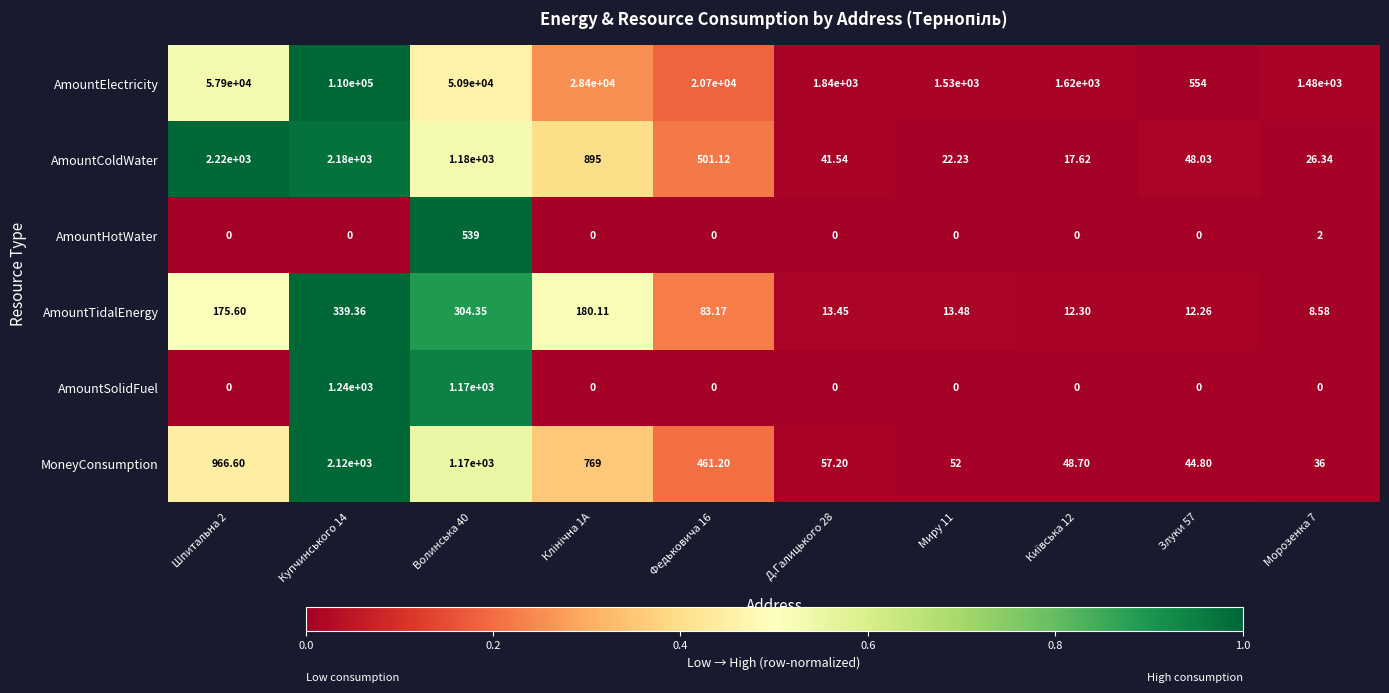

At which category is the sum across all series the highest?

Купчинського 14